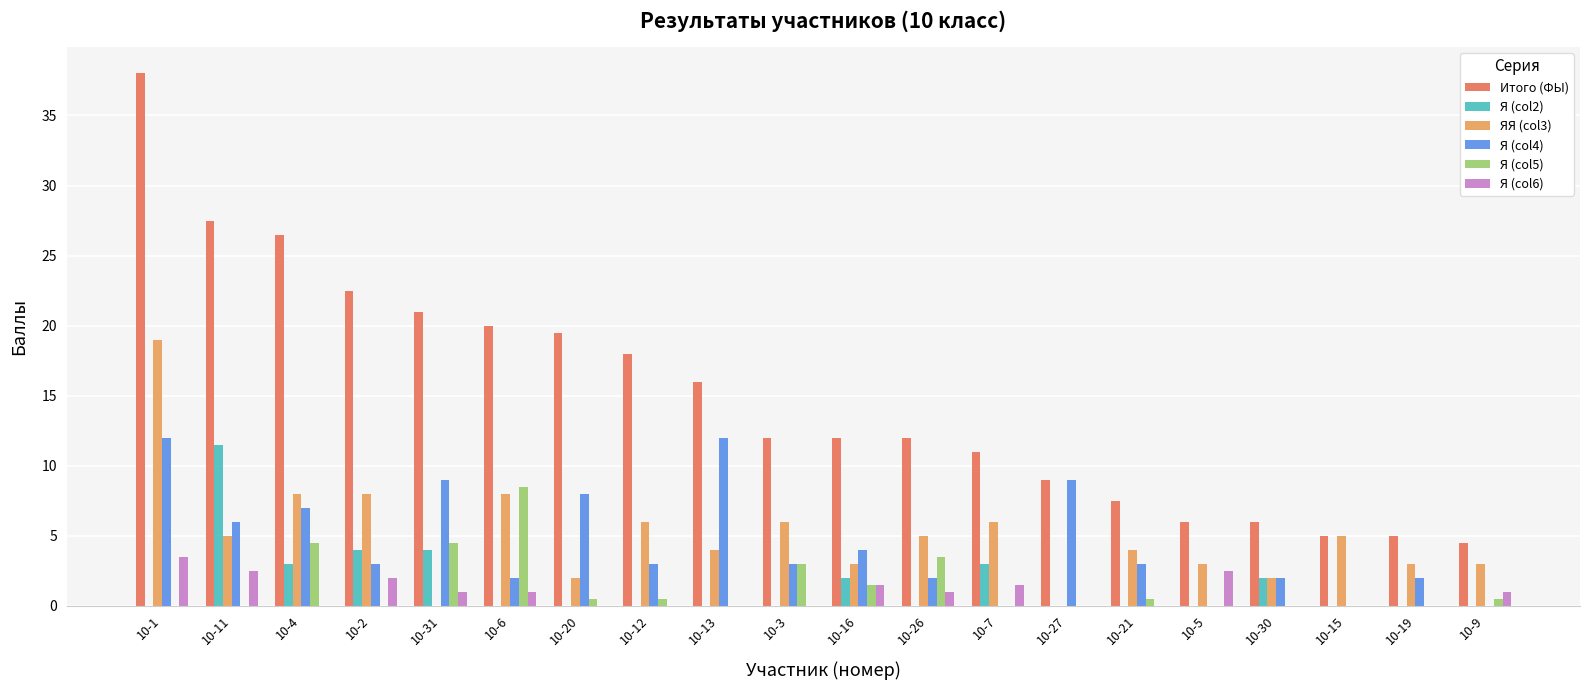

How many data points does each series have?

20